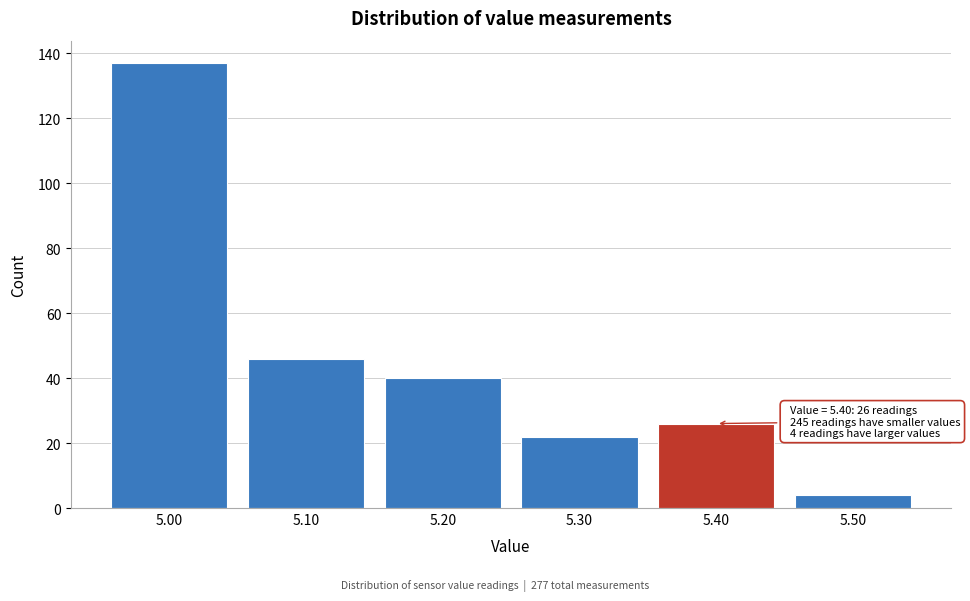

Which range on the x-axis has the tallest bar?

4.95 to 5.05